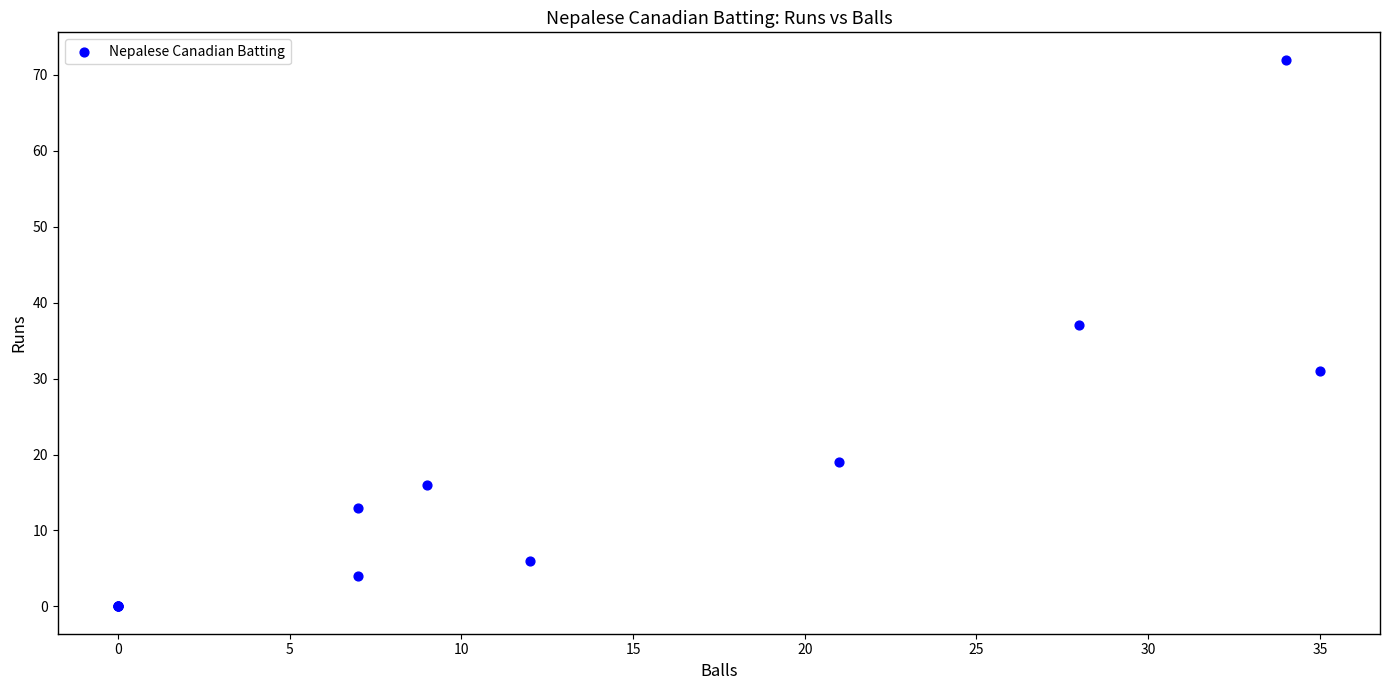

What Y value in the scatter plot is closest to 36?

37